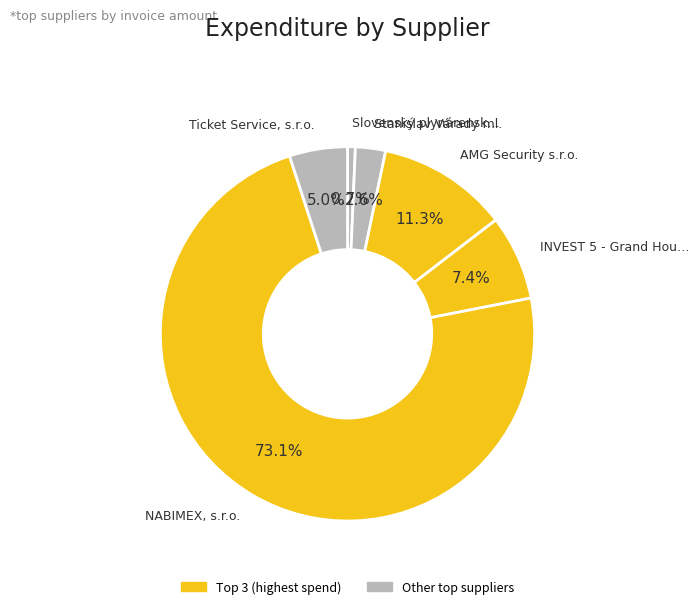

Count the number of slices in the pie.

6